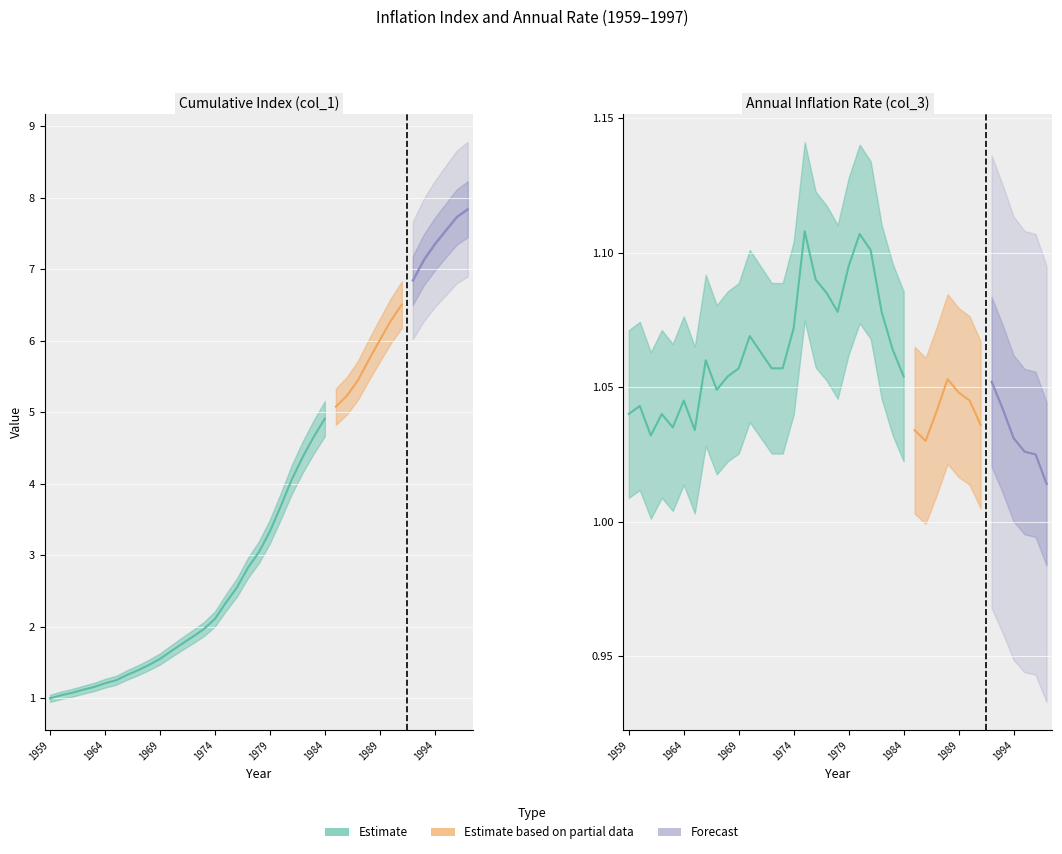

Which series has the widest spread of values?

col_1